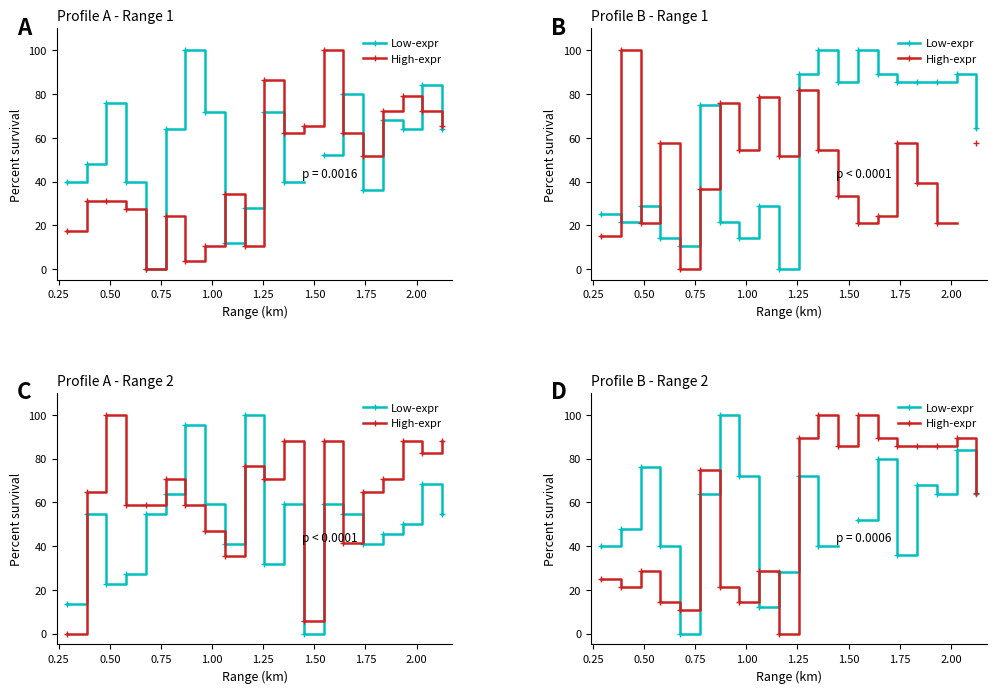

The High-expr series shows 52.0 at 2.25. True or false?

False